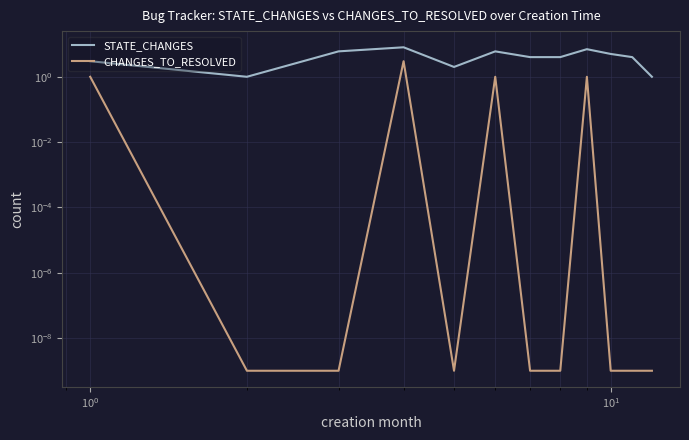

True or false: STATE_CHANGES and CHANGES_TO_RESOLVED intersect in this chart.

False